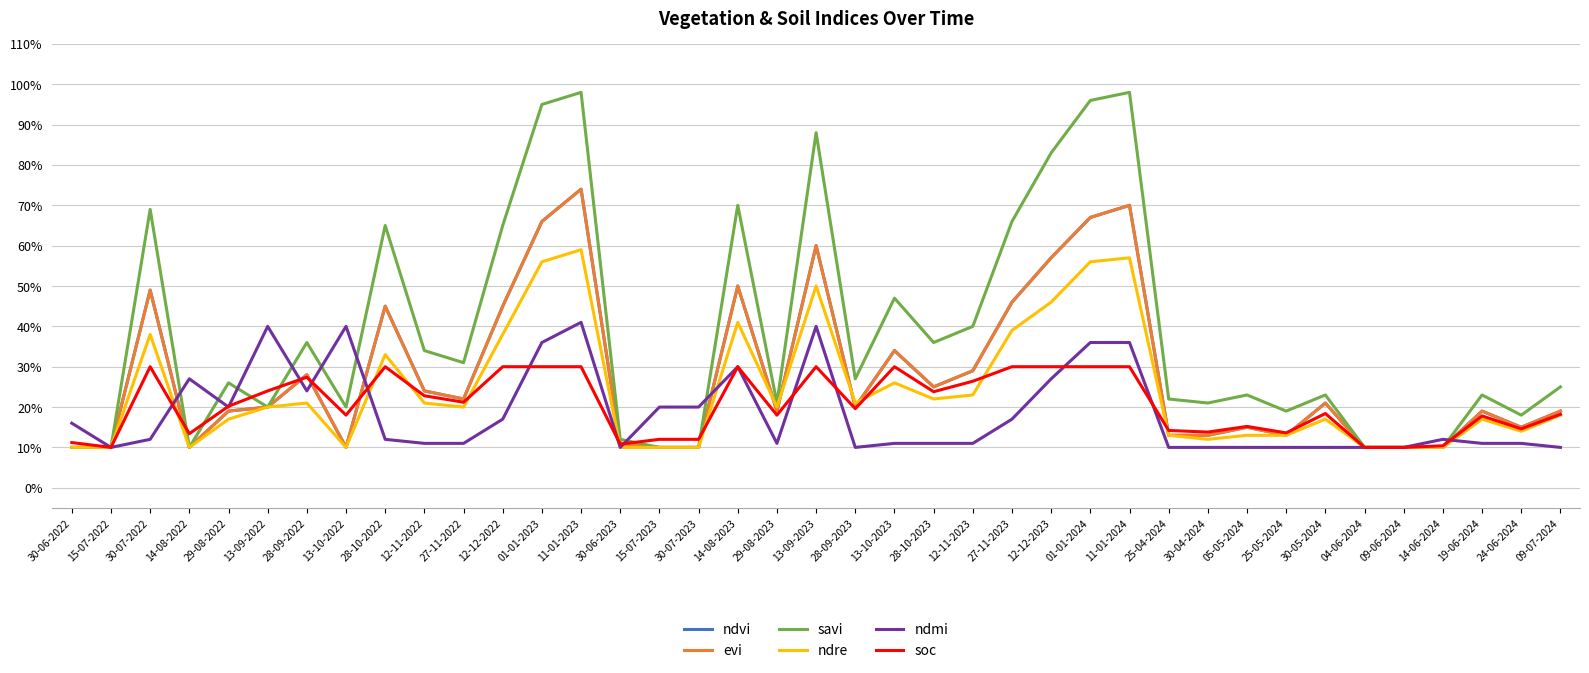

What is the average value of the soc series?

0.2